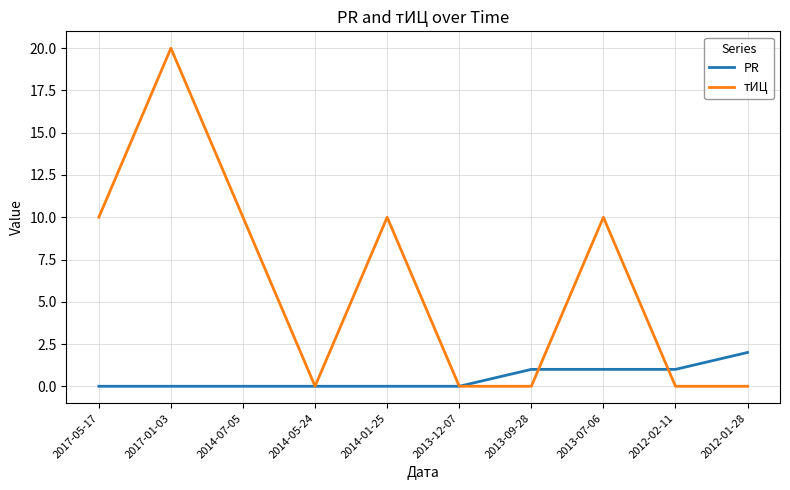

Reading left to right, what are all the values shown in this chart?

PR: 2017-05-17=0	2017-01-03=0	2014-07-05=0	2014-05-24=0	2014-01-25=0	2013-12-07=0	2013-09-28=1	2013-07-06=1	2012-02-11=1	2012-01-28=2
тИЦ: 2017-05-17=10	2017-01-03=20	2014-07-05=10	2014-05-24=0	2014-01-25=10	2013-12-07=0	2013-09-28=0	2013-07-06=10	2012-02-11=0	2012-01-28=0